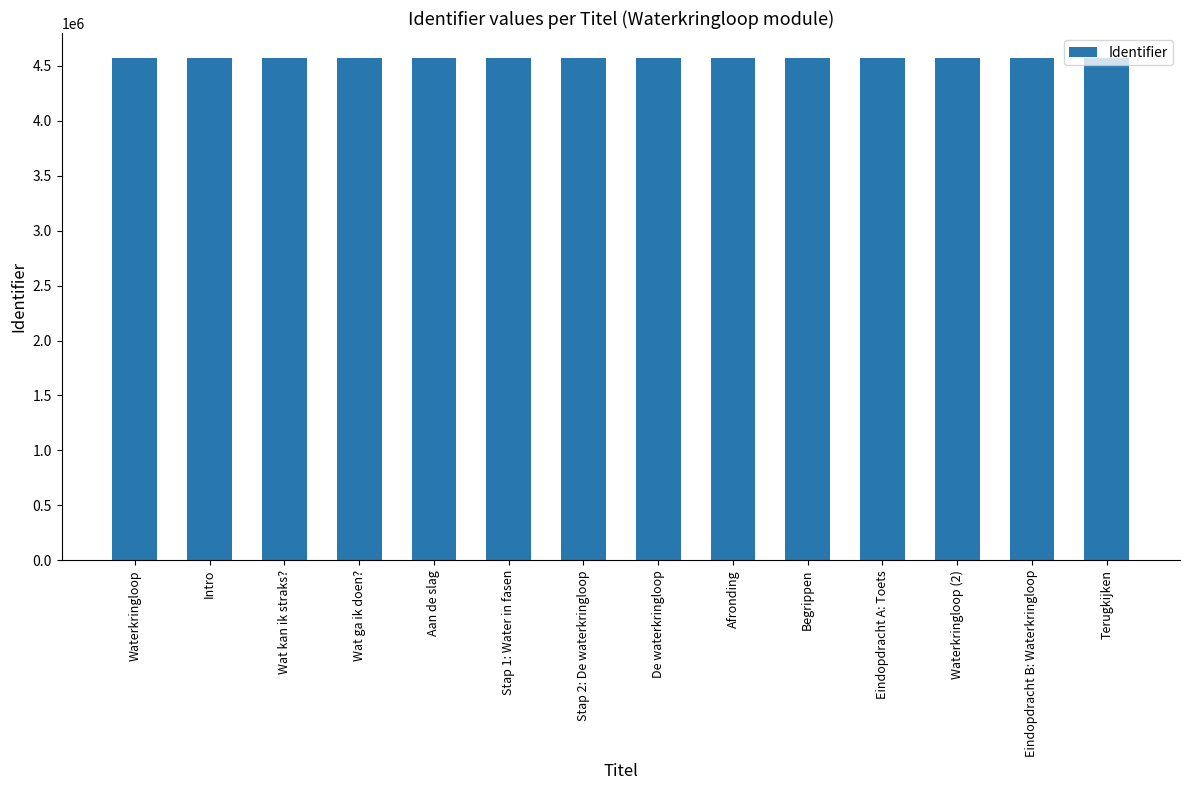

What is the sum of the values at Eindopdracht A: Toets and Waterkringloop?

9135210